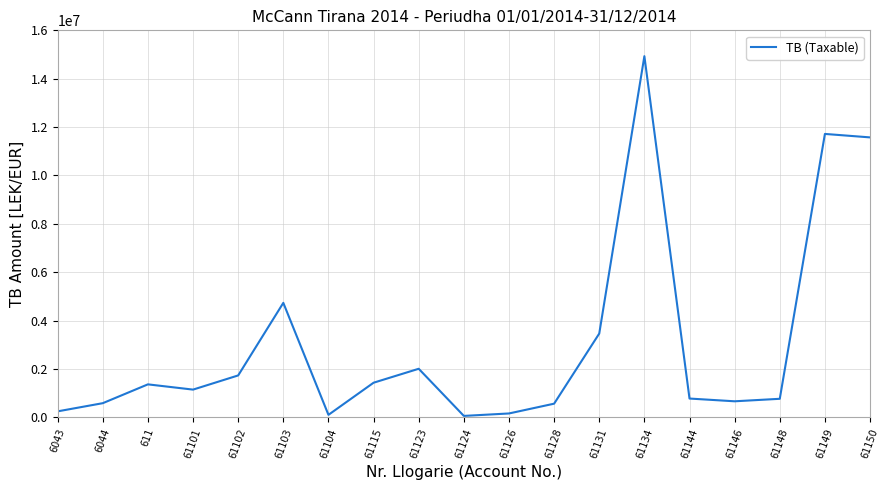

Where is the first local maximum?

611